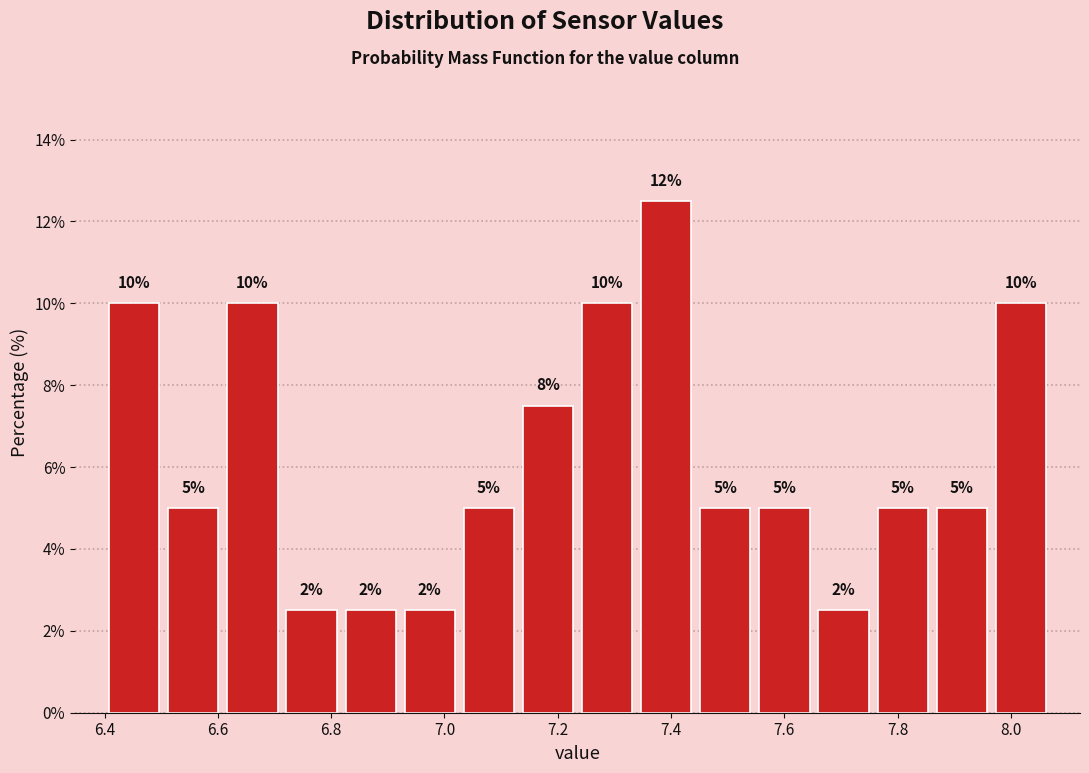

Over which range of the x-axis is the bar tallest?

7.34 to 7.44